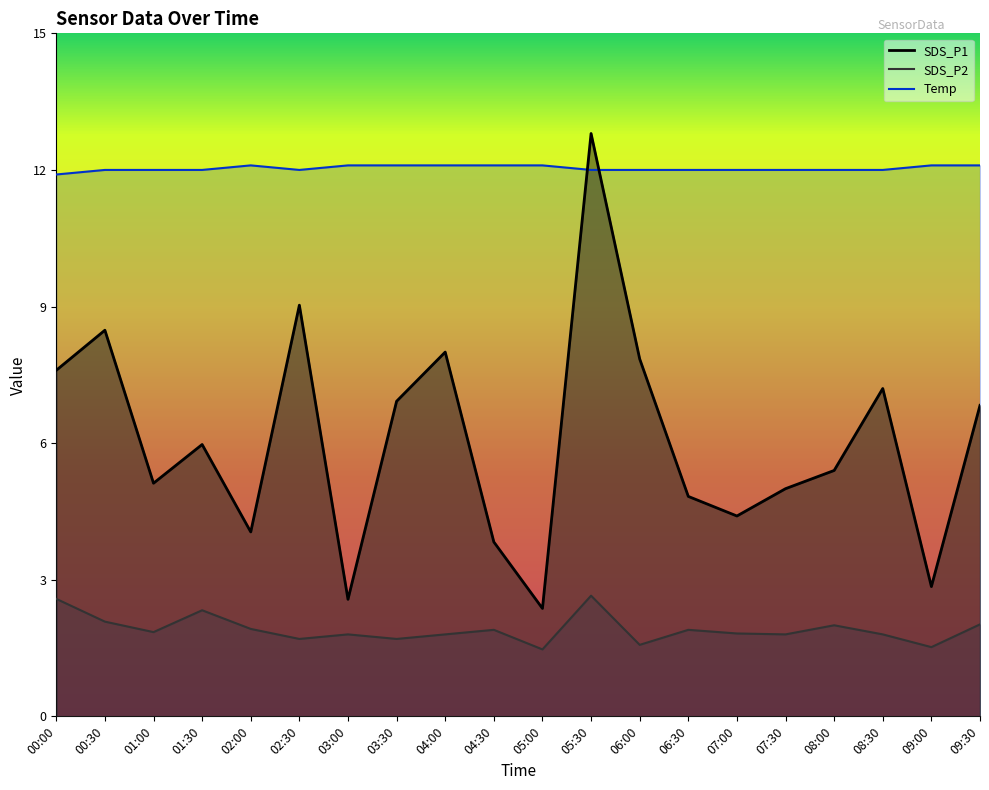

What is the average value of the SDS_P2 series?

1.9